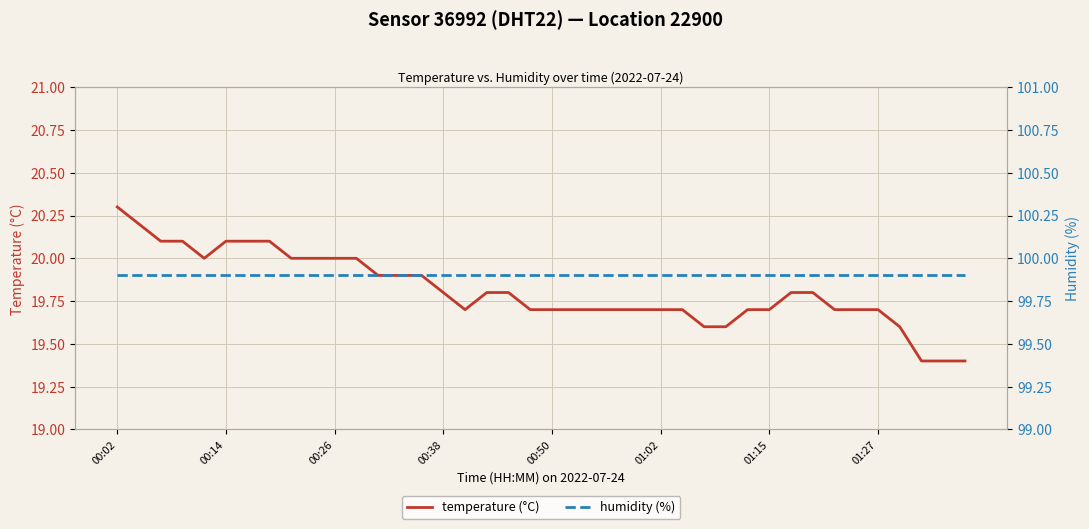

Reading left to right, transcribe all the data shown in this chart.

temperature (°C): 20.3	20.2	20.1	20.1	20.0	20.1	20.1	20.1	20.0	20.0	20.0	20.0	19.9	19.9	19.9	19.8	19.7	19.8	19.8	19.7	19.7	19.7	19.7	19.7	19.7	19.7	19.7	19.6	19.6	19.7	19.7	19.8	19.8	19.7	19.7	19.7	19.6	19.4	19.4	19.4
humidity (%): 99.9	99.9	99.9	99.9	99.9	99.9	99.9	99.9	99.9	99.9	99.9	99.9	99.9	99.9	99.9	99.9	99.9	99.9	99.9	99.9	99.9	99.9	99.9	99.9	99.9	99.9	99.9	99.9	99.9	99.9	99.9	99.9	99.9	99.9	99.9	99.9	99.9	99.9	99.9	99.9